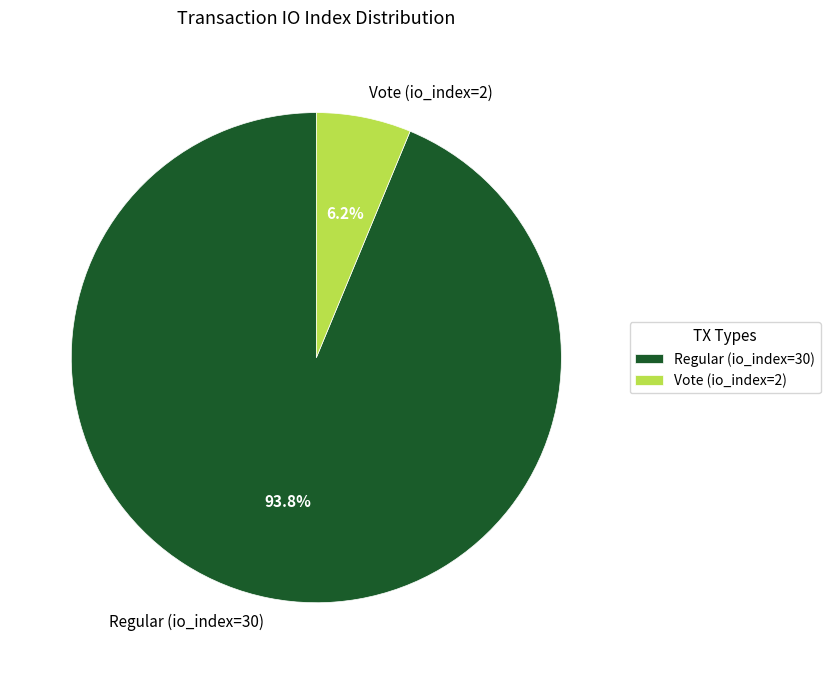

What is the majority slice?

Regular (io_index=30)